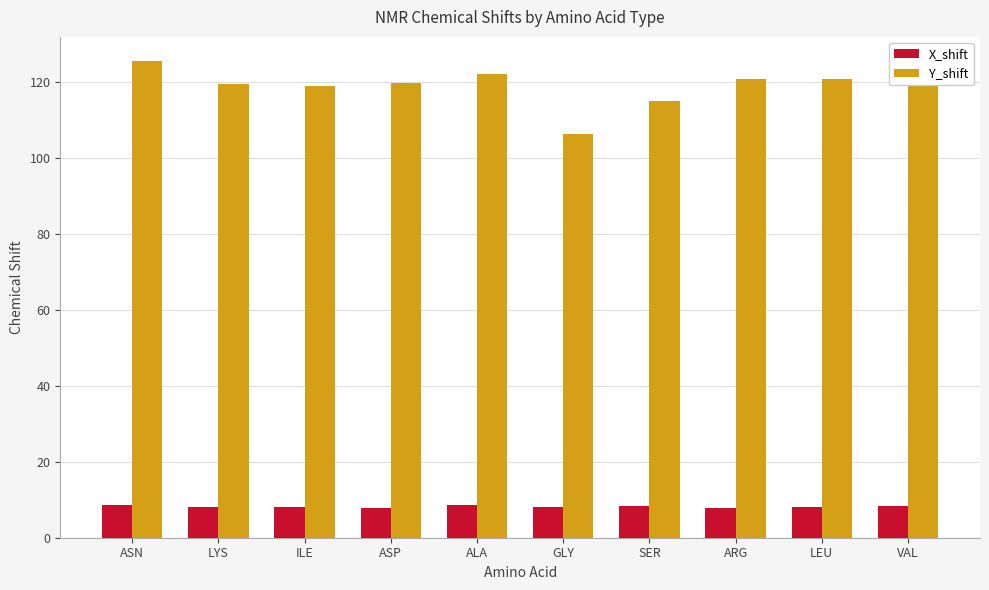

What is the maximum value for X_shift?

8.7